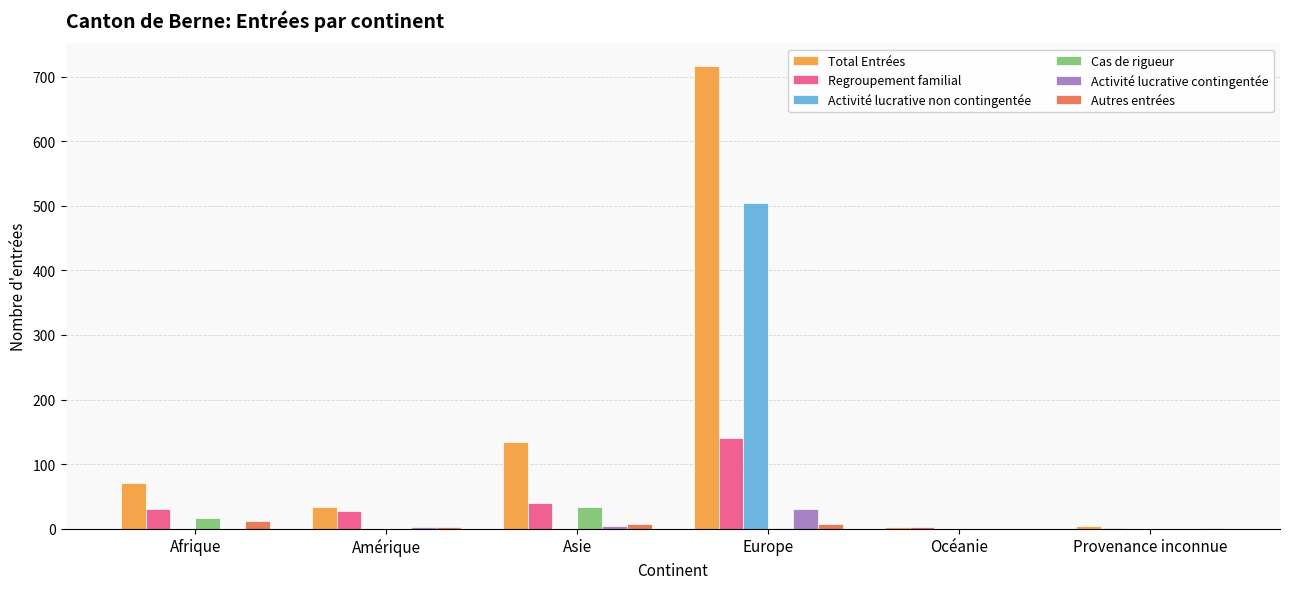

Which category has the highest value in the Regroupement familial series?

Europe